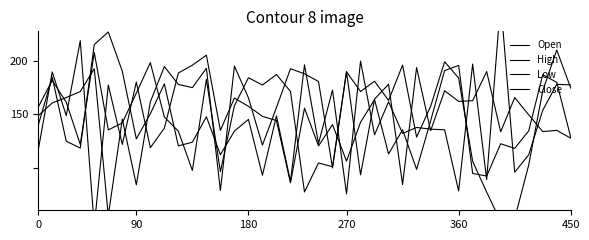

Between which two adjacent categories do Low and High first intersect?

90 and 180